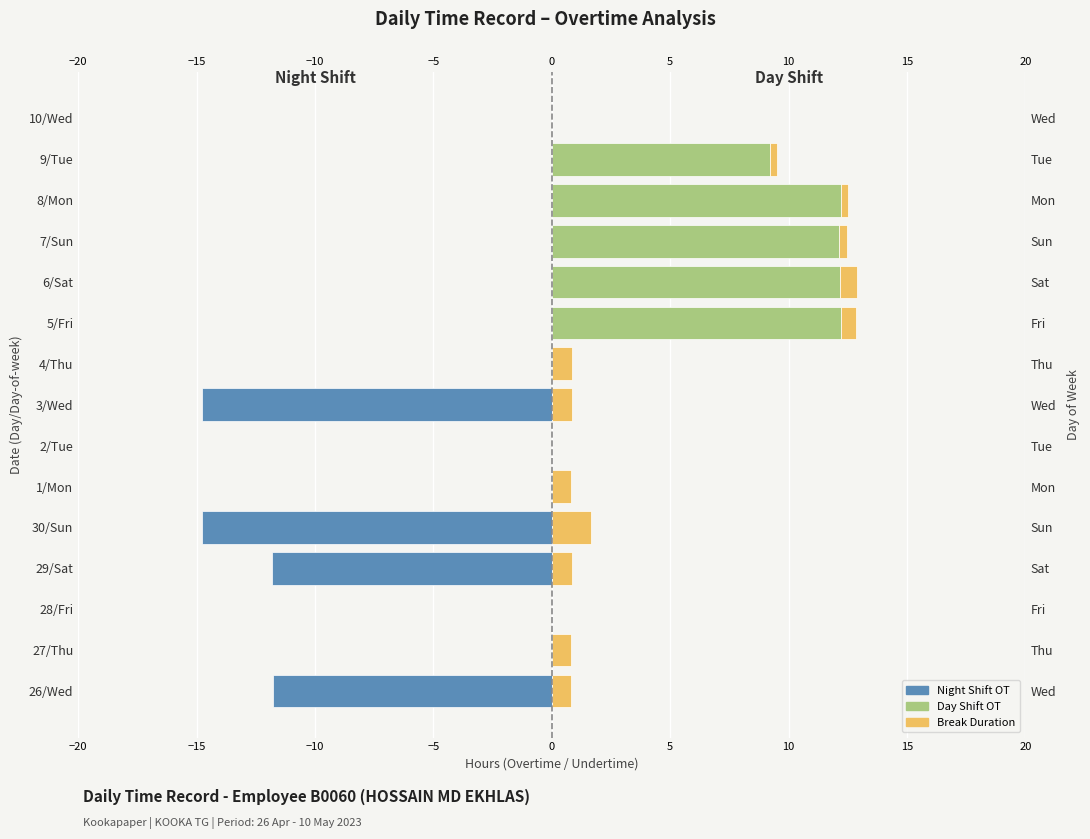

Is it true that Night Shift OT (negative) equals 7.2 at 27/Thu?

False